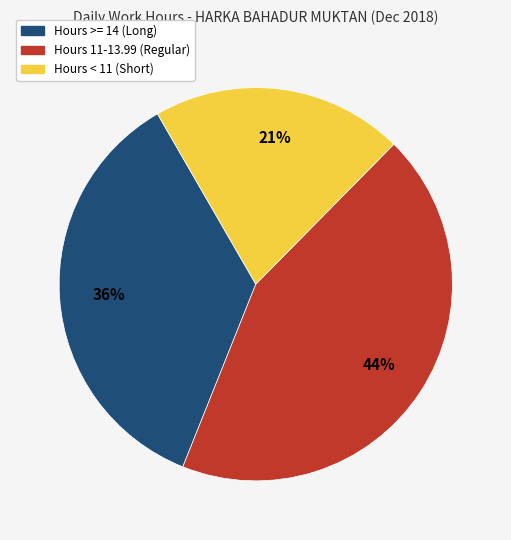

Is there any slice that represents more than half of the pie?

No